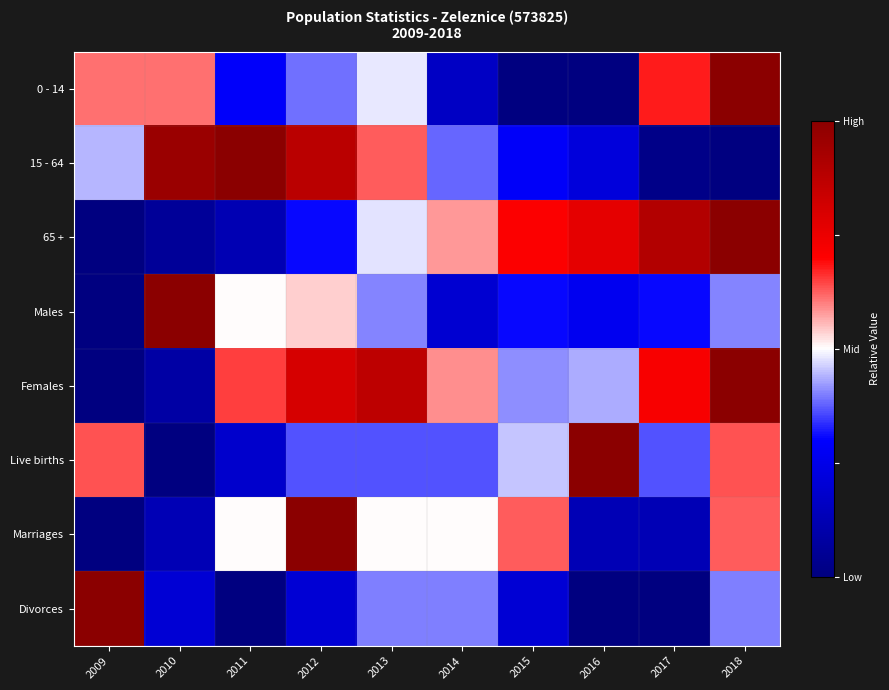

Reading left to right, extract all data points from this chart.

0 - 14: 2009=0.6	2010=0.6	2011=0.3	2012=0.4	2013=0.5	2014=0.2	2015=0.0	2016=0.0	2017=0.7	2018=1.0
15 - 64: 2009=0.4	2010=1.0	2011=1.0	2012=0.9	2013=0.6	2014=0.4	2015=0.3	2016=0.2	2017=0.0	2018=0.0
65 +: 2009=0.0	2010=0.1	2011=0.1	2012=0.3	2013=0.5	2014=0.6	2015=0.7	2016=0.8	2017=0.9	2018=1.0
Males: 2009=0.0	2010=1.0	2011=0.5	2012=0.5	2013=0.4	2014=0.2	2015=0.3	2016=0.3	2017=0.3	2018=0.4
Females: 2009=0.0	2010=0.1	2011=0.7	2012=0.8	2013=0.9	2014=0.6	2015=0.4	2016=0.4	2017=0.7	2018=1.0
Live births: 2009=0.6	2010=0.0	2011=0.2	2012=0.4	2013=0.4	2014=0.4	2015=0.5	2016=1.0	2017=0.4	2018=0.6
Marriages: 2009=0.0	2010=0.1	2011=0.5	2012=1.0	2013=0.5	2014=0.5	2015=0.6	2016=0.1	2017=0.1	2018=0.6
Divorces: 2009=1.0	2010=0.2	2011=0.0	2012=0.2	2013=0.4	2014=0.4	2015=0.2	2016=0.0	2017=0.0	2018=0.4